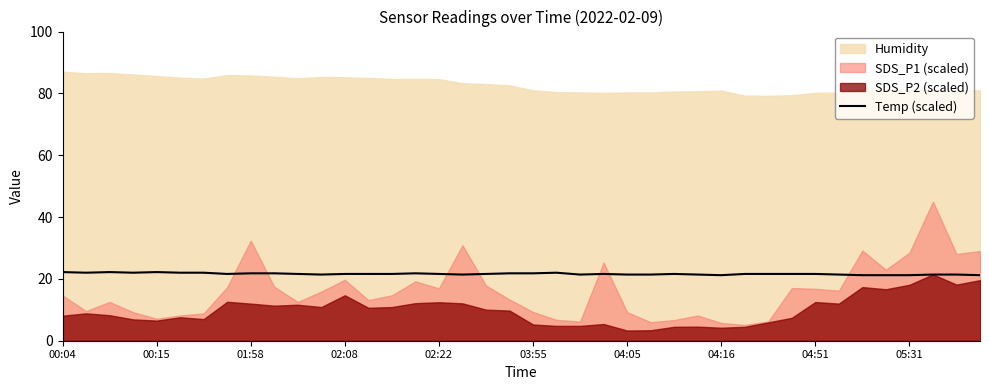

What is the average value?

21.6